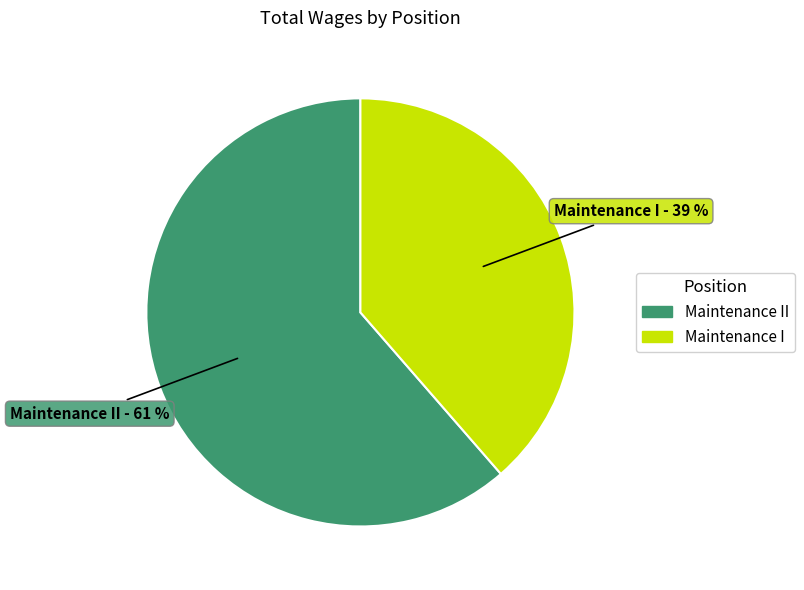

Is there a majority slice in this chart?

Yes